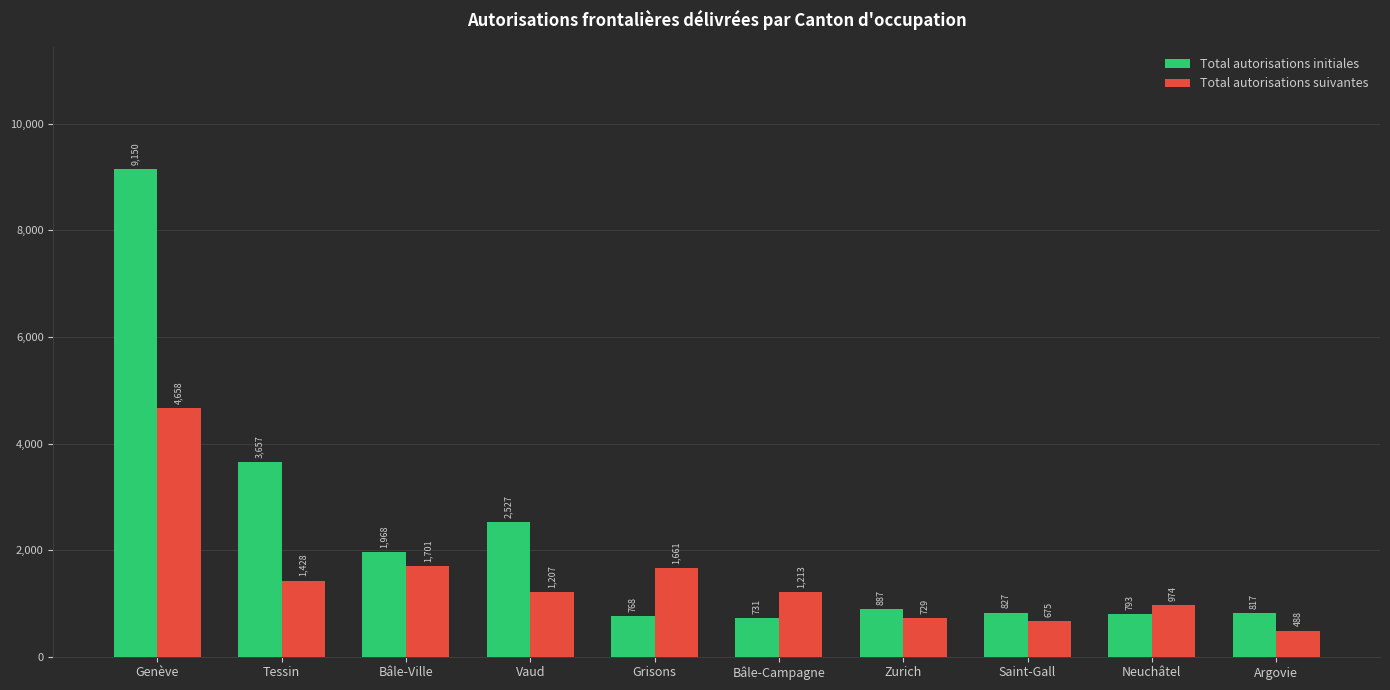

List the series in order of their peak value, highest first.

Total autorisations initiales, Total autorisations suivantes